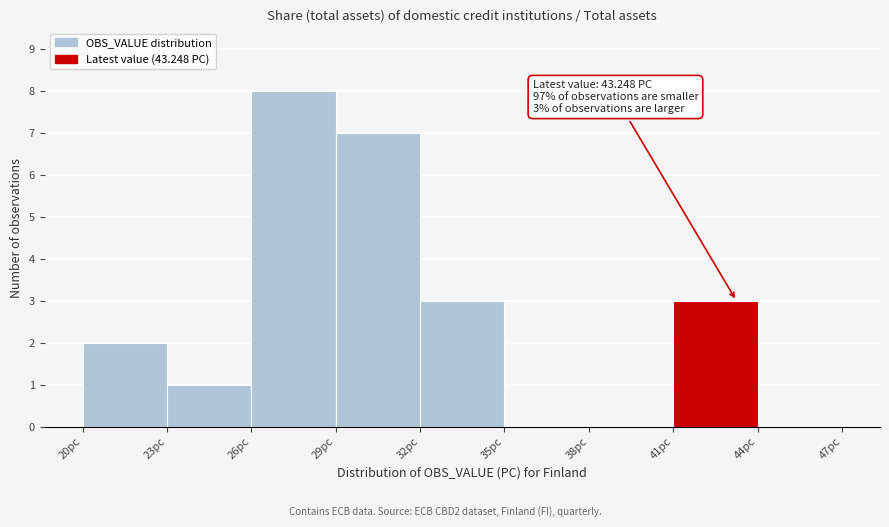

Which range on the x-axis has the tallest bar?

26 to 29